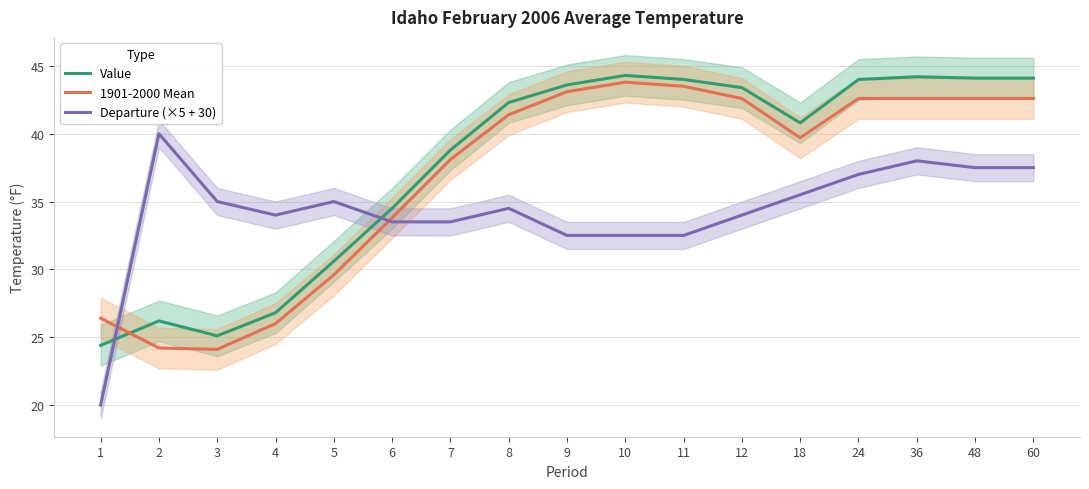

Which series has the widest spread of values?

Departure (×5 + 30)